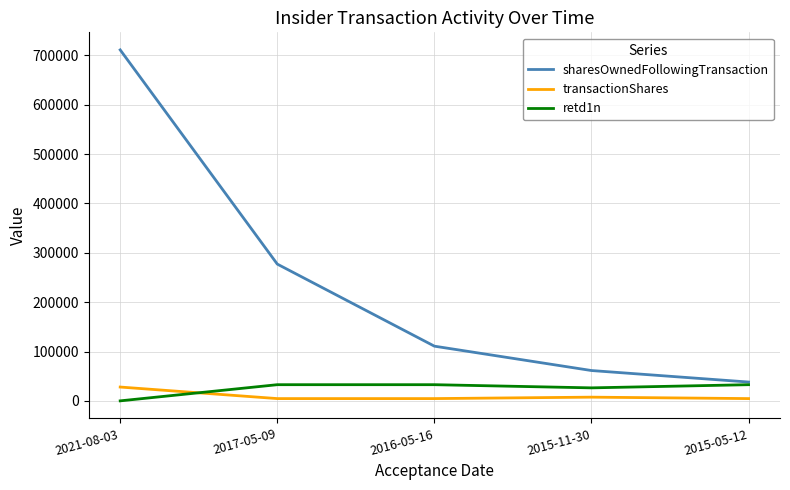

List the labels in order of sharesOwnedFollowingTransaction value, largest first.

2021-08-03, 2017-05-09, 2016-05-16, 2015-11-30, 2015-05-12